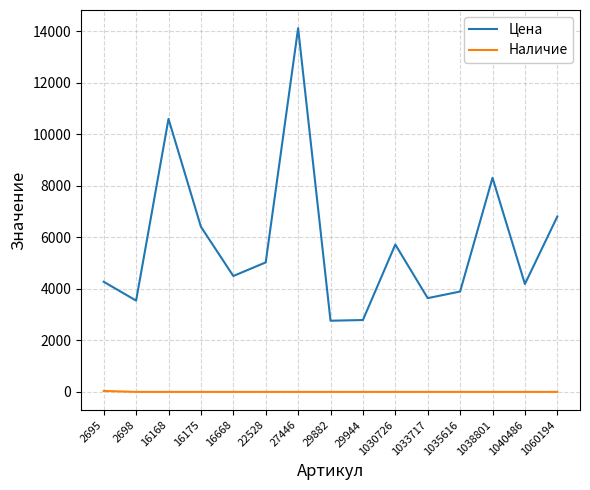

Between 29882 and 1030726, which series saw the biggest shift?

Цена